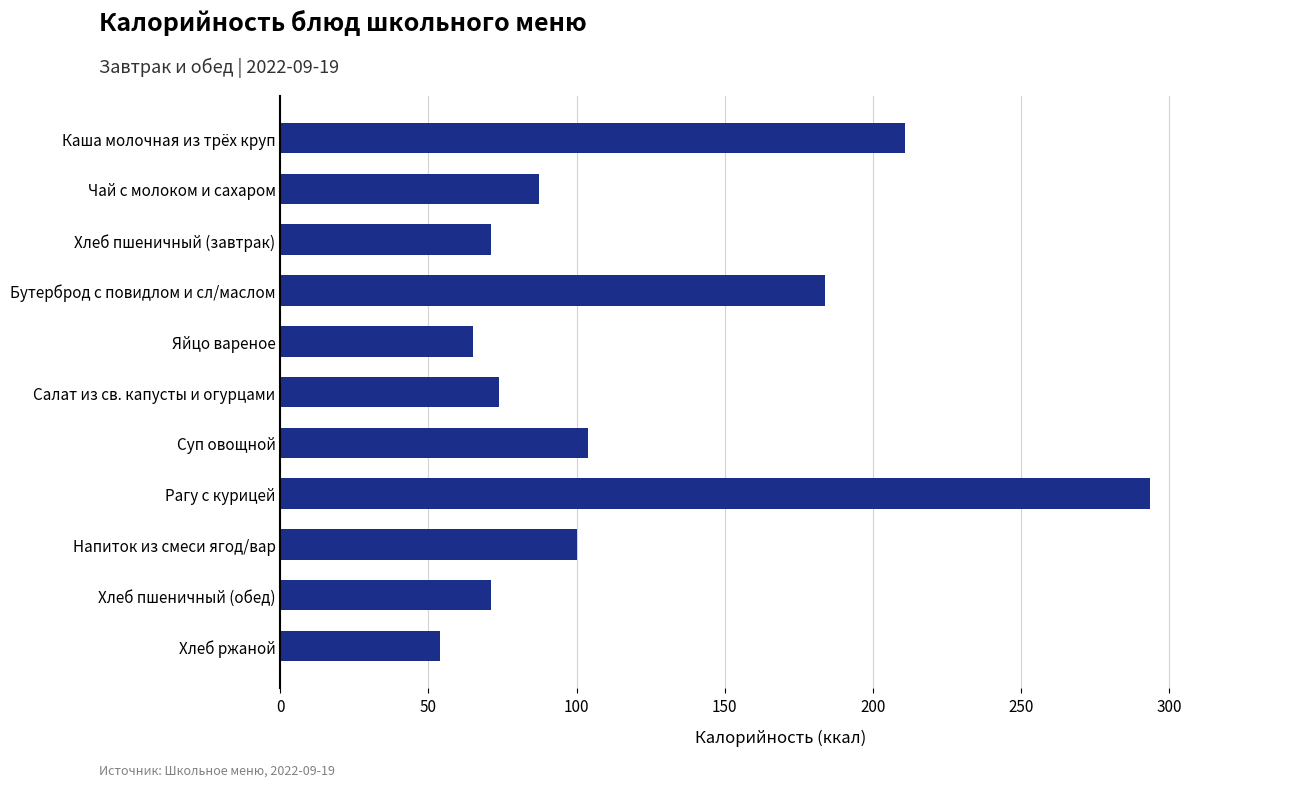

How many data points are above 87?

6